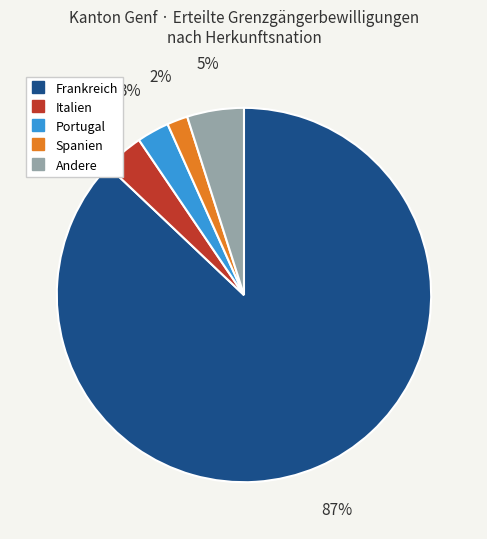

To the nearest percent, what is the difference between the largest and smallest slice percentages?

85%